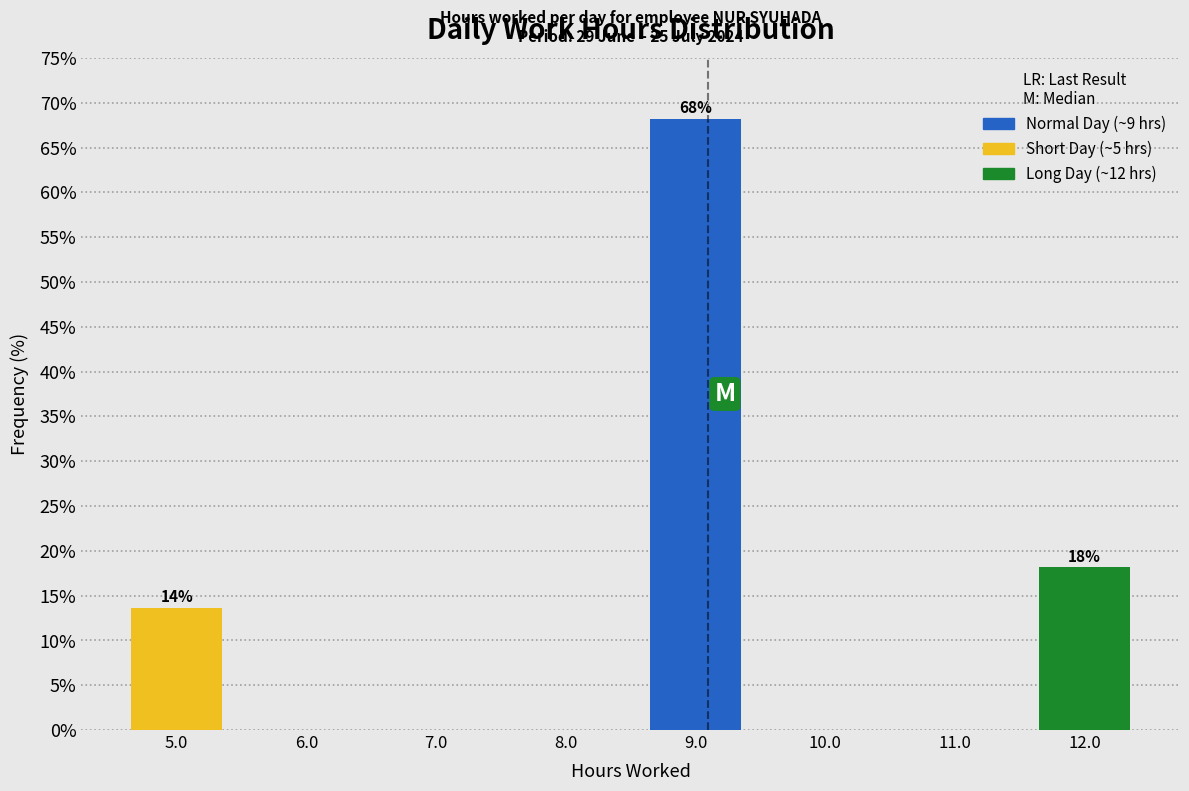

Which range on the x-axis has the tallest bar?

8.5 to 9.5